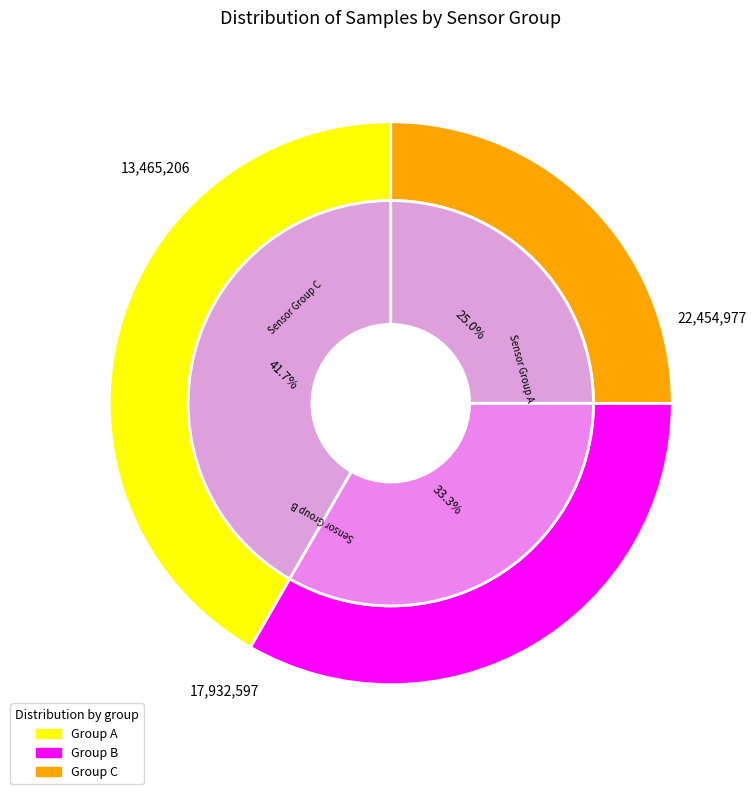

Between 31 and 31, which is larger?

31